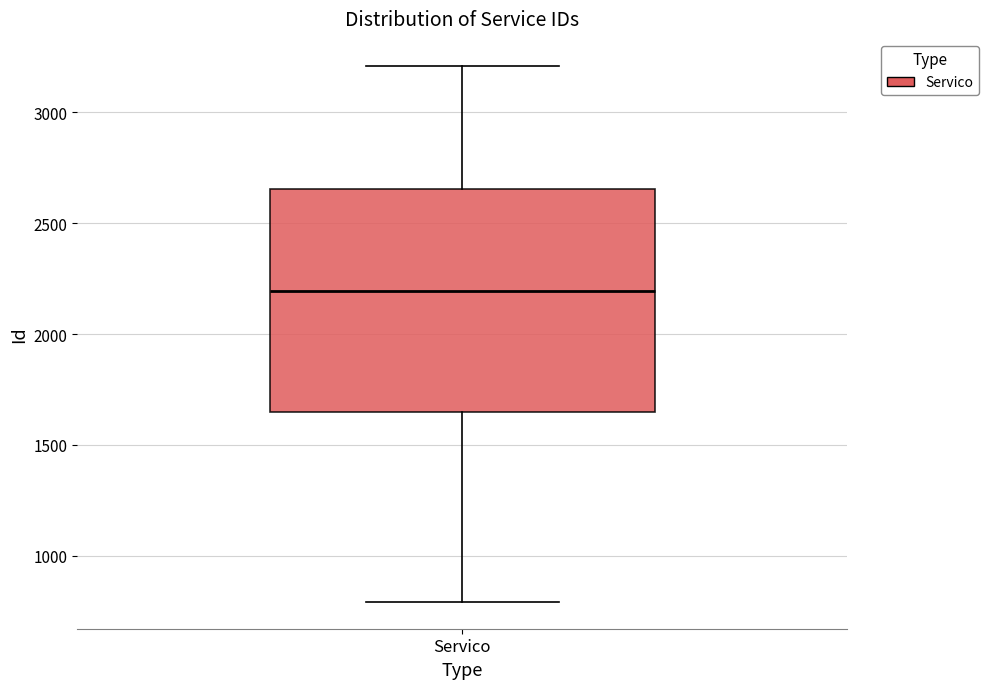

Where is the lower edge of the box for Servico on the y-axis? The values are not printed on the chart, so give them approximately, as read against the axis.

1650